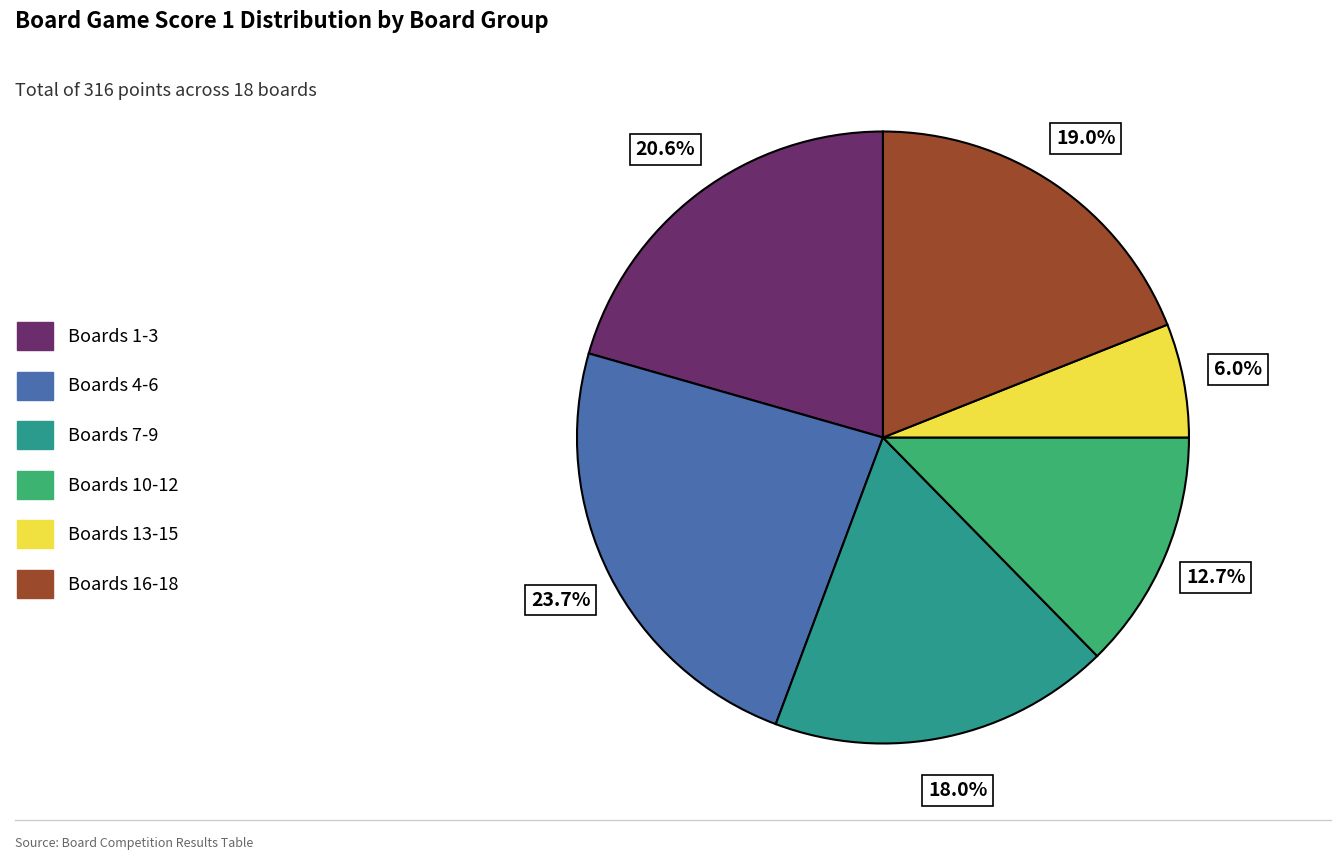

What is the largest slice in the pie chart?

Boards 4-6